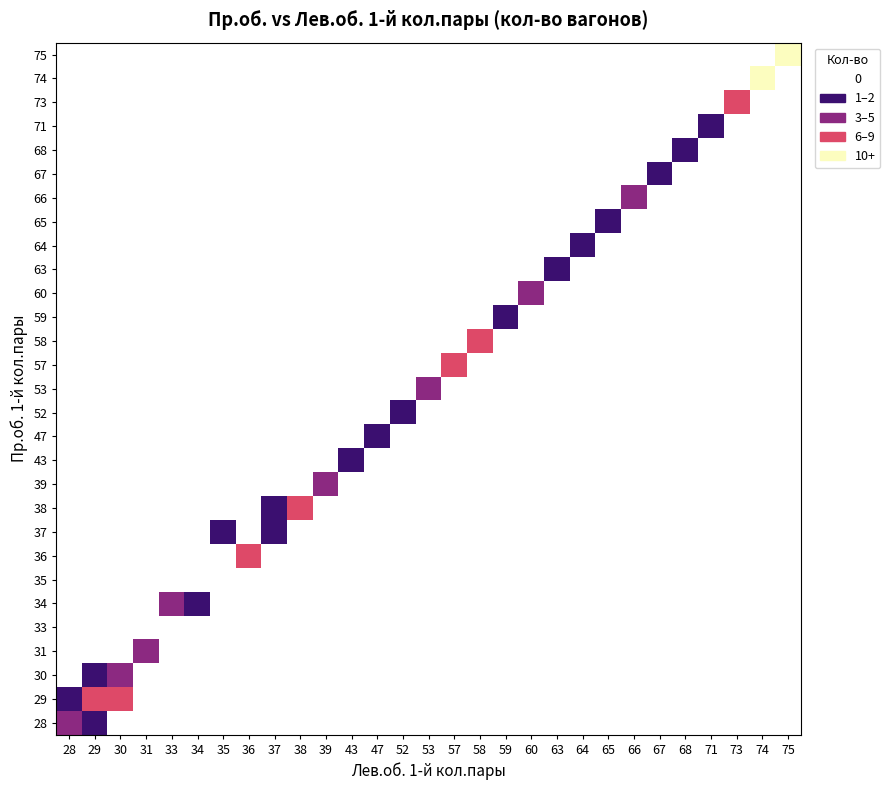

Reading left to right, extract all data points from this chart.

28: 28=2	29=1	30=0	31=0	33=0	34=0	35=0	36=0	37=0	38=0	39=0	43=0	47=0	52=0	53=0	57=0	58=0	59=0	60=0	63=0	64=0	65=0	66=0	67=0	68=0	71=0	73=0	74=0	75=0
29: 28=1	29=4	30=3	31=0	33=0	34=0	35=0	36=0	37=0	38=0	39=0	43=0	47=0	52=0	53=0	57=0	58=0	59=0	60=0	63=0	64=0	65=0	66=0	67=0	68=0	71=0	73=0	74=0	75=0
30: 28=0	29=1	30=2	31=0	33=0	34=0	35=0	36=0	37=0	38=0	39=0	43=0	47=0	52=0	53=0	57=0	58=0	59=0	60=0	63=0	64=0	65=0	66=0	67=0	68=0	71=0	73=0	74=0	75=0
31: 28=0	29=0	30=0	31=2	33=0	34=0	35=0	36=0	37=0	38=0	39=0	43=0	47=0	52=0	53=0	57=0	58=0	59=0	60=0	63=0	64=0	65=0	66=0	67=0	68=0	71=0	73=0	74=0	75=0
33: 28=0	29=0	30=0	31=0	33=0	34=0	35=0	36=0	37=0	38=0	39=0	43=0	47=0	52=0	53=0	57=0	58=0	59=0	60=0	63=0	64=0	65=0	66=0	67=0	68=0	71=0	73=0	74=0	75=0
34: 28=0	29=0	30=0	31=0	33=2	34=1	35=0	36=0	37=0	38=0	39=0	43=0	47=0	52=0	53=0	57=0	58=0	59=0	60=0	63=0	64=0	65=0	66=0	67=0	68=0	71=0	73=0	74=0	75=0
35: 28=0	29=0	30=0	31=0	33=0	34=0	35=0	36=0	37=0	38=0	39=0	43=0	47=0	52=0	53=0	57=0	58=0	59=0	60=0	63=0	64=0	65=0	66=0	67=0	68=0	71=0	73=0	74=0	75=0
36: 28=0	29=0	30=0	31=0	33=0	34=0	35=0	36=3	37=0	38=0	39=0	43=0	47=0	52=0	53=0	57=0	58=0	59=0	60=0	63=0	64=0	65=0	66=0	67=0	68=0	71=0	73=0	74=0	75=0
37: 28=0	29=0	30=0	31=0	33=0	34=0	35=1	36=0	37=1	38=0	39=0	43=0	47=0	52=0	53=0	57=0	58=0	59=0	60=0	63=0	64=0	65=0	66=0	67=0	68=0	71=0	73=0	74=0	75=0
38: 28=0	29=0	30=0	31=0	33=0	34=0	35=0	36=0	37=1	38=4	39=0	43=0	47=0	52=0	53=0	57=0	58=0	59=0	60=0	63=0	64=0	65=0	66=0	67=0	68=0	71=0	73=0	74=0	75=0
39: 28=0	29=0	30=0	31=0	33=0	34=0	35=0	36=0	37=0	38=0	39=2	43=0	47=0	52=0	53=0	57=0	58=0	59=0	60=0	63=0	64=0	65=0	66=0	67=0	68=0	71=0	73=0	74=0	75=0
43: 28=0	29=0	30=0	31=0	33=0	34=0	35=0	36=0	37=0	38=0	39=0	43=1	47=0	52=0	53=0	57=0	58=0	59=0	60=0	63=0	64=0	65=0	66=0	67=0	68=0	71=0	73=0	74=0	75=0
47: 28=0	29=0	30=0	31=0	33=0	34=0	35=0	36=0	37=0	38=0	39=0	43=0	47=1	52=0	53=0	57=0	58=0	59=0	60=0	63=0	64=0	65=0	66=0	67=0	68=0	71=0	73=0	74=0	75=0
52: 28=0	29=0	30=0	31=0	33=0	34=0	35=0	36=0	37=0	38=0	39=0	43=0	47=0	52=1	53=0	57=0	58=0	59=0	60=0	63=0	64=0	65=0	66=0	67=0	68=0	71=0	73=0	74=0	75=0
53: 28=0	29=0	30=0	31=0	33=0	34=0	35=0	36=0	37=0	38=0	39=0	43=0	47=0	52=0	53=2	57=0	58=0	59=0	60=0	63=0	64=0	65=0	66=0	67=0	68=0	71=0	73=0	74=0	75=0
57: 28=0	29=0	30=0	31=0	33=0	34=0	35=0	36=0	37=0	38=0	39=0	43=0	47=0	52=0	53=0	57=3	58=0	59=0	60=0	63=0	64=0	65=0	66=0	67=0	68=0	71=0	73=0	74=0	75=0
58: 28=0	29=0	30=0	31=0	33=0	34=0	35=0	36=0	37=0	38=0	39=0	43=0	47=0	52=0	53=0	57=0	58=3	59=0	60=0	63=0	64=0	65=0	66=0	67=0	68=0	71=0	73=0	74=0	75=0
59: 28=0	29=0	30=0	31=0	33=0	34=0	35=0	36=0	37=0	38=0	39=0	43=0	47=0	52=0	53=0	57=0	58=0	59=1	60=0	63=0	64=0	65=0	66=0	67=0	68=0	71=0	73=0	74=0	75=0
60: 28=0	29=0	30=0	31=0	33=0	34=0	35=0	36=0	37=0	38=0	39=0	43=0	47=0	52=0	53=0	57=0	58=0	59=0	60=2	63=0	64=0	65=0	66=0	67=0	68=0	71=0	73=0	74=0	75=0
63: 28=0	29=0	30=0	31=0	33=0	34=0	35=0	36=0	37=0	38=0	39=0	43=0	47=0	52=0	53=0	57=0	58=0	59=0	60=0	63=1	64=0	65=0	66=0	67=0	68=0	71=0	73=0	74=0	75=0
64: 28=0	29=0	30=0	31=0	33=0	34=0	35=0	36=0	37=0	38=0	39=0	43=0	47=0	52=0	53=0	57=0	58=0	59=0	60=0	63=0	64=1	65=0	66=0	67=0	68=0	71=0	73=0	74=0	75=0
65: 28=0	29=0	30=0	31=0	33=0	34=0	35=0	36=0	37=0	38=0	39=0	43=0	47=0	52=0	53=0	57=0	58=0	59=0	60=0	63=0	64=0	65=1	66=0	67=0	68=0	71=0	73=0	74=0	75=0
66: 28=0	29=0	30=0	31=0	33=0	34=0	35=0	36=0	37=0	38=0	39=0	43=0	47=0	52=0	53=0	57=0	58=0	59=0	60=0	63=0	64=0	65=0	66=2	67=0	68=0	71=0	73=0	74=0	75=0
67: 28=0	29=0	30=0	31=0	33=0	34=0	35=0	36=0	37=0	38=0	39=0	43=0	47=0	52=0	53=0	57=0	58=0	59=0	60=0	63=0	64=0	65=0	66=0	67=1	68=0	71=0	73=0	74=0	75=0
68: 28=0	29=0	30=0	31=0	33=0	34=0	35=0	36=0	37=0	38=0	39=0	43=0	47=0	52=0	53=0	57=0	58=0	59=0	60=0	63=0	64=0	65=0	66=0	67=0	68=1	71=0	73=0	74=0	75=0
71: 28=0	29=0	30=0	31=0	33=0	34=0	35=0	36=0	37=0	38=0	39=0	43=0	47=0	52=0	53=0	57=0	58=0	59=0	60=0	63=0	64=0	65=0	66=0	67=0	68=0	71=1	73=0	74=0	75=0
73: 28=0	29=0	30=0	31=0	33=0	34=0	35=0	36=0	37=0	38=0	39=0	43=0	47=0	52=0	53=0	57=0	58=0	59=0	60=0	63=0	64=0	65=0	66=0	67=0	68=0	71=0	73=4	74=0	75=0
74: 28=0	29=0	30=0	31=0	33=0	34=0	35=0	36=0	37=0	38=0	39=0	43=0	47=0	52=0	53=0	57=0	58=0	59=0	60=0	63=0	64=0	65=0	66=0	67=0	68=0	71=0	73=0	74=52	75=0
75: 28=0	29=0	30=0	31=0	33=0	34=0	35=0	36=0	37=0	38=0	39=0	43=0	47=0	52=0	53=0	57=0	58=0	59=0	60=0	63=0	64=0	65=0	66=0	67=0	68=0	71=0	73=0	74=0	75=11